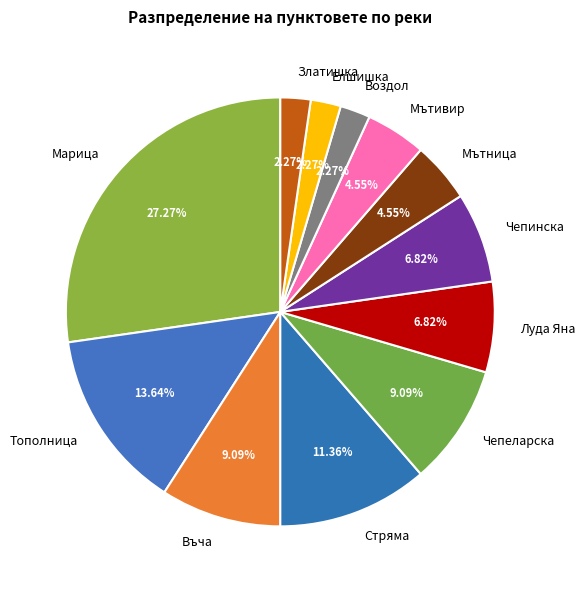

Combined, do Чепинска and Стряма account for over 50%?

No